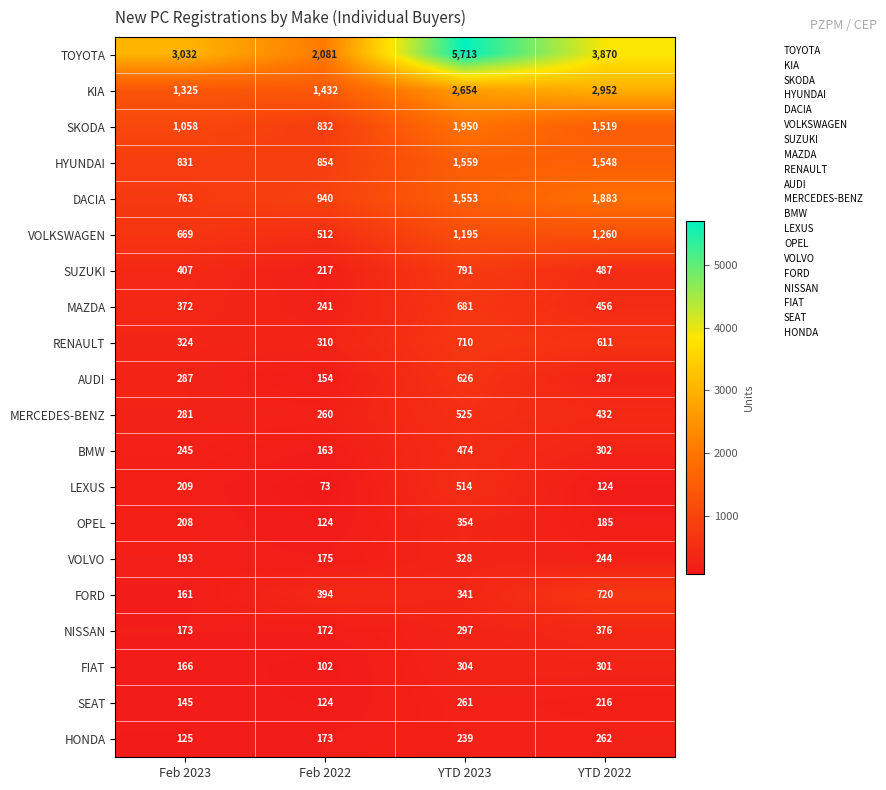

What is the approximate value of TOYOTA at YTD 2023, to the nearest 100?

5700